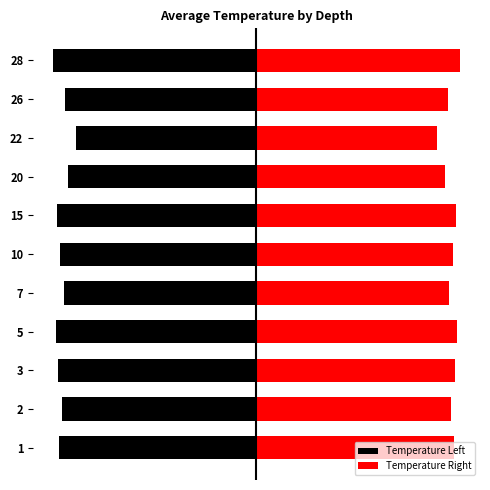

The value of Temperature Right at 26 is 7.6. True or false?

False